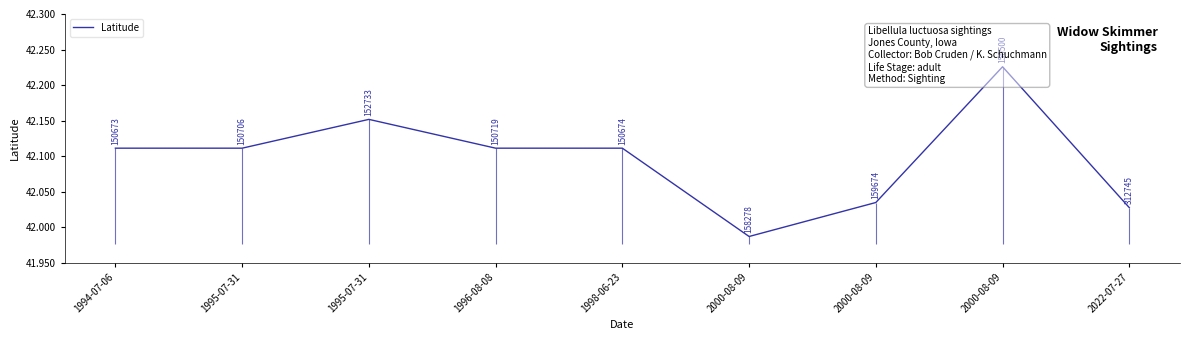

Is it true that the value at 1994-07-06 is 42.1?

True